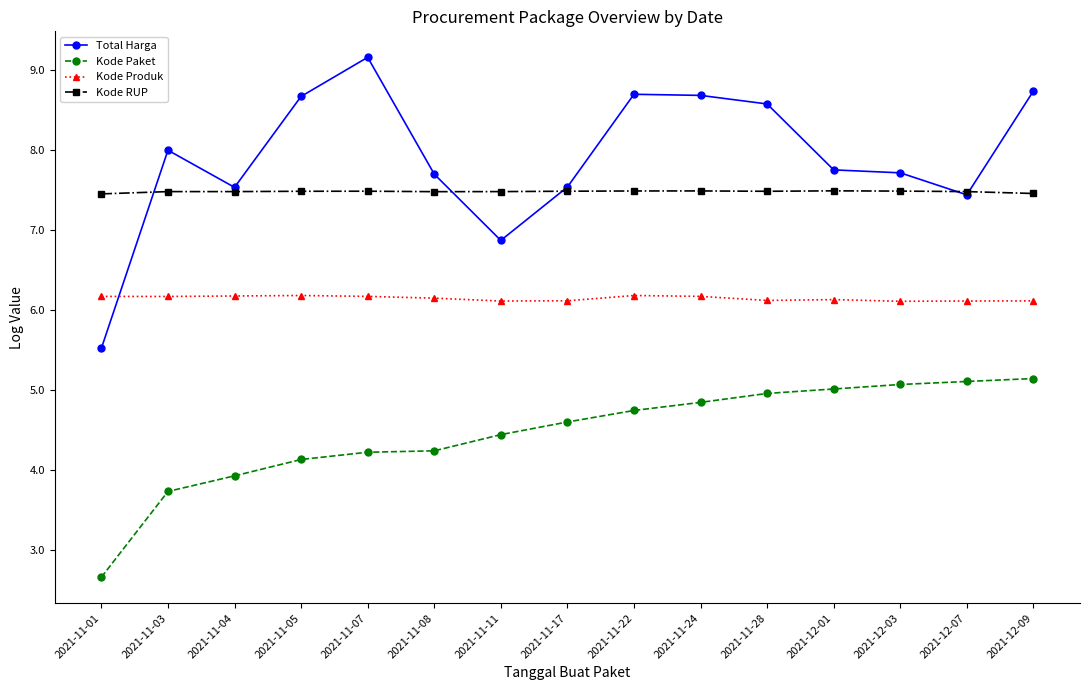

True or false: Total Harga and Kode Paket cross at least once.

False